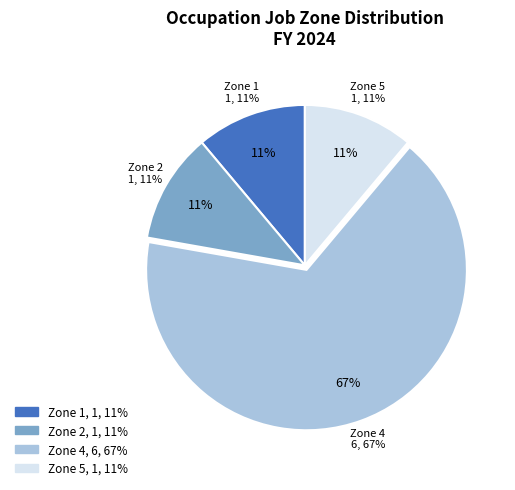

Rank the categories by value from highest to lowest.

Job Zone 4, Job Zone 5, Job Zone 2, Job Zone 1